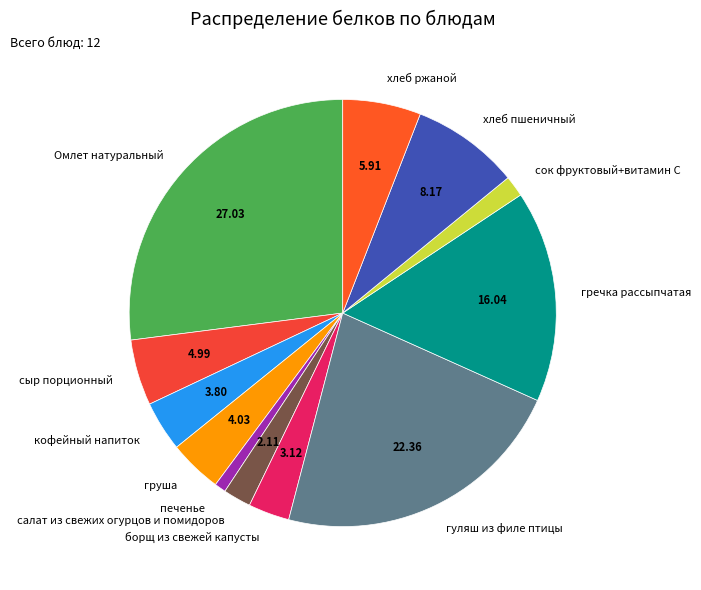

How many segments does this pie chart have?

12